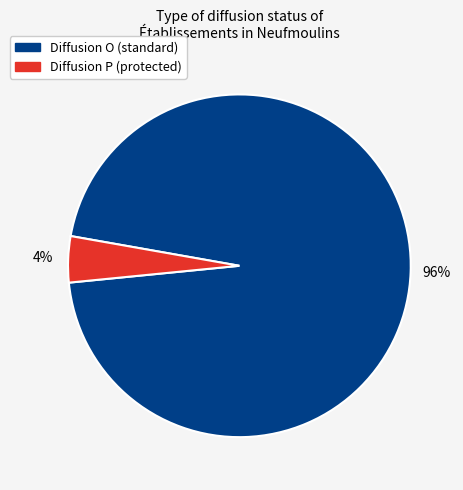

Does any single category account for the majority?

Yes